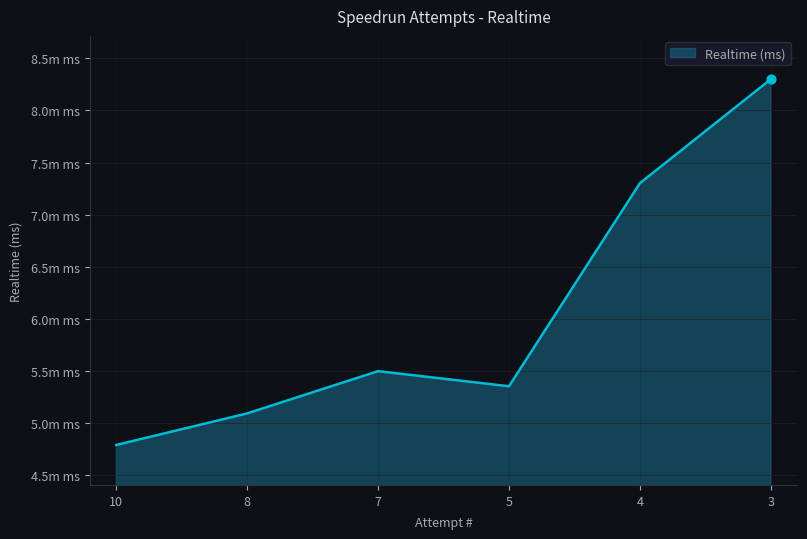

Which has a higher value, 7 or 5?

7